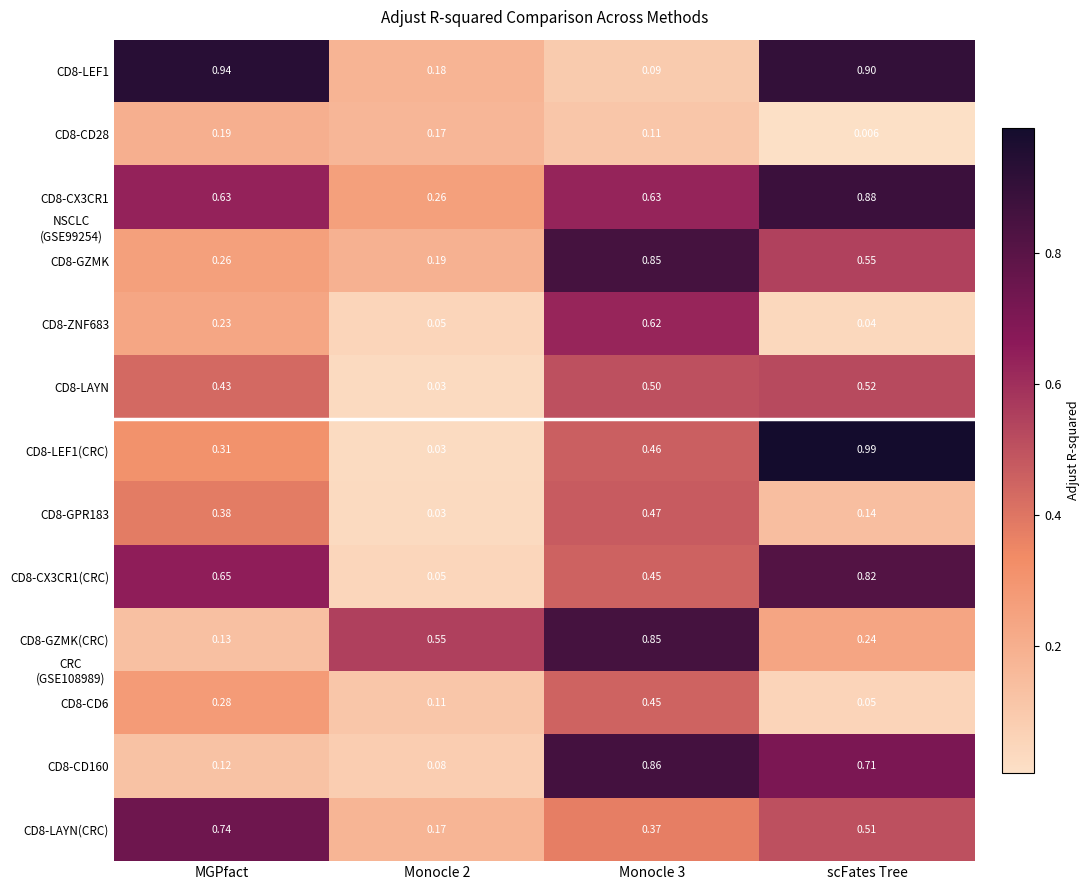

At which label does CD8-CX3CR1(CRC) reach its peak?

scFates Tree